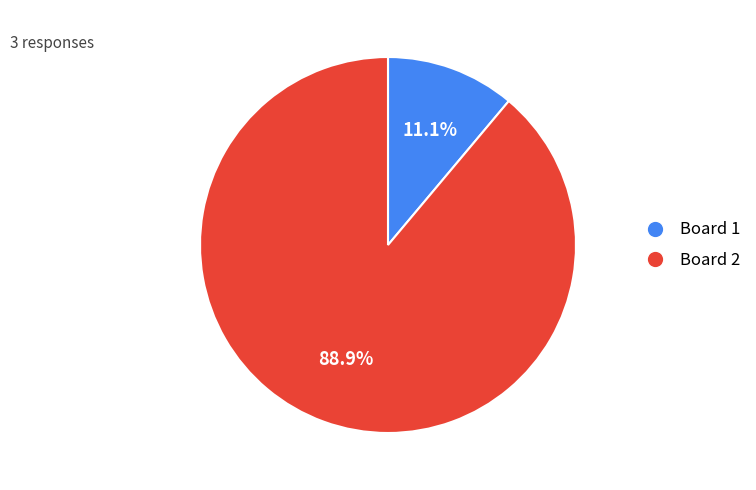

Is there a majority slice in this chart?

Yes